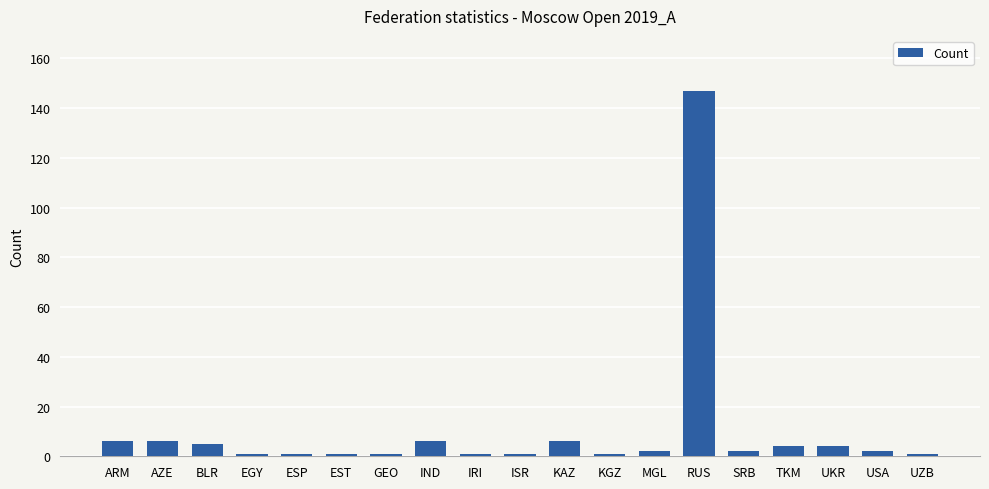

Between GEO and RUS, which is larger?

RUS